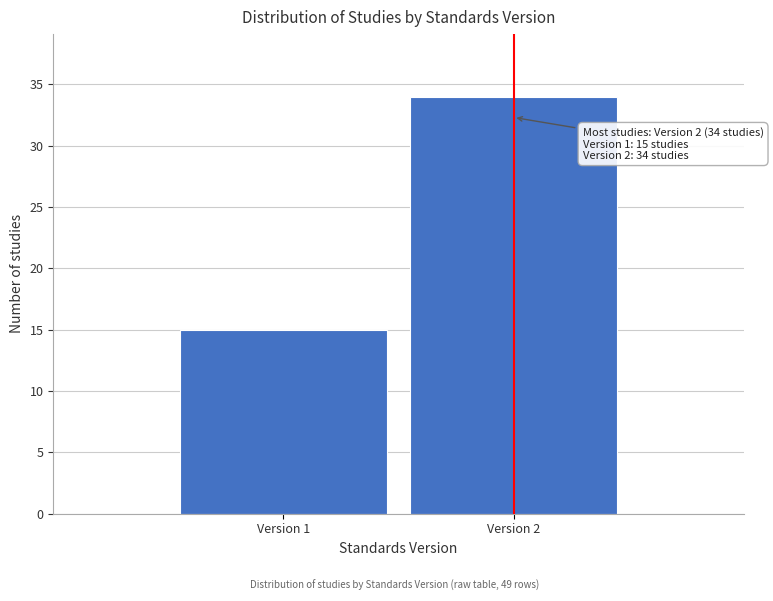

Reading left to right, list all the values displayed in this chart.

15	34